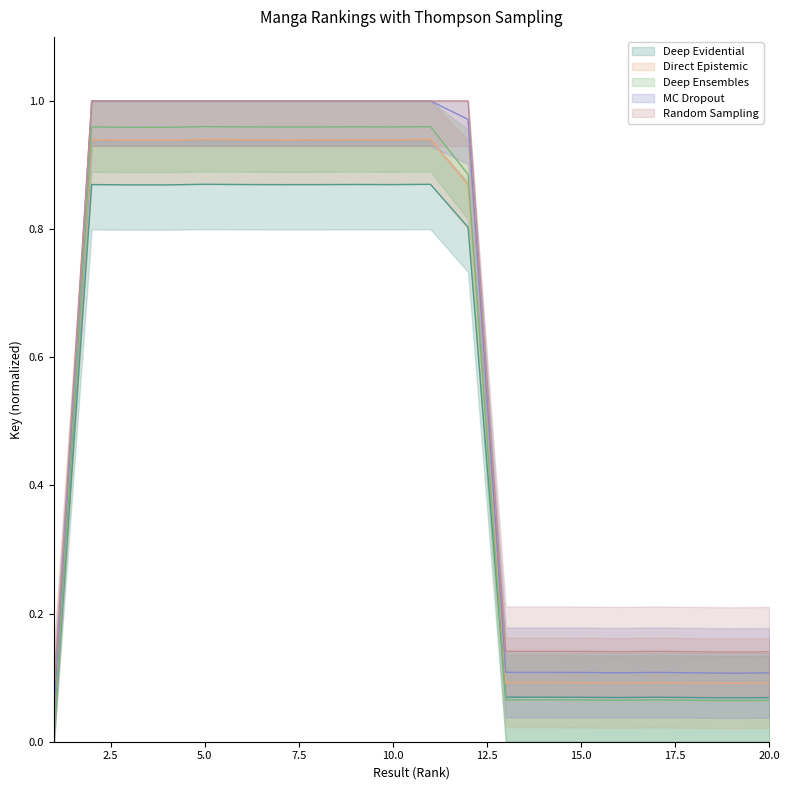

Reading left to right, list all the values displayed in this chart.

Deep Evidential: 0.0	0.9	0.9	0.9	0.9	0.9	0.9	0.9	0.9	0.9	0.9	0.8	0.1	0.1	0.1	0.1	0.1	0.1	0.1	0.1
Direct Epistemic: 0.0	0.9	0.9	0.9	0.9	0.9	0.9	0.9	0.9	0.9	0.9	0.9	0.1	0.1	0.1	0.1	0.1	0.1	0.1	0.1
Deep Ensembles: 0.0	1.0	1.0	1.0	1.0	1.0	1.0	1.0	1.0	1.0	1.0	0.9	0.1	0.1	0.1	0.1	0.1	0.1	0.1	0.1
MC Dropout: 0.1	1.0	1.0	1.0	1.0	1.0	1.0	1.0	1.0	1.0	1.0	1.0	0.1	0.1	0.1	0.1	0.1	0.1	0.1	0.1
Random Sampling: 0.1	1.0	1.0	1.0	1.0	1.0	1.0	1.0	1.0	1.0	1.0	1.0	0.1	0.1	0.1	0.1	0.1	0.1	0.1	0.1